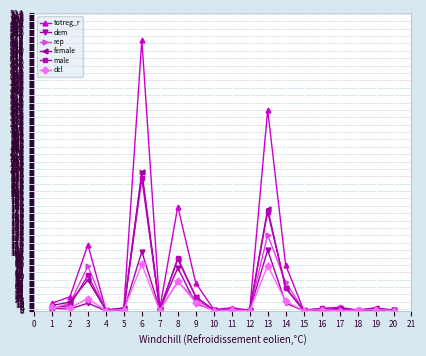

What is the difference between the female values at 7 and 8?

86